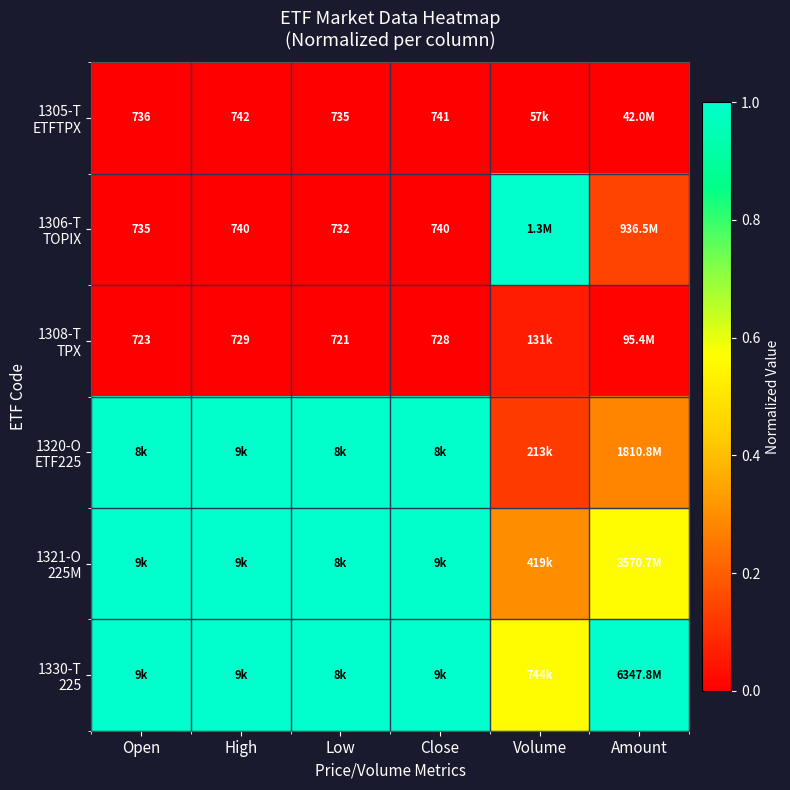

At which category is the sum across all series the highest?

Low